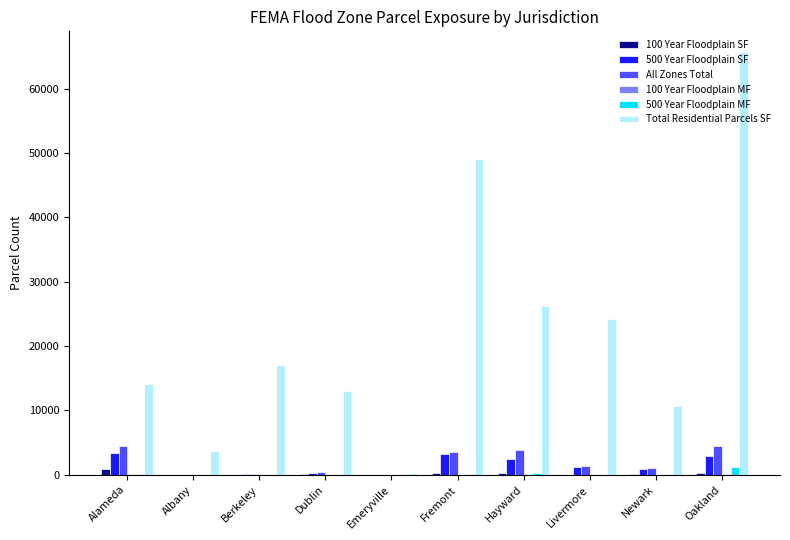

At which label is Total Residential Parcels SF closest to 32935?

Hayward